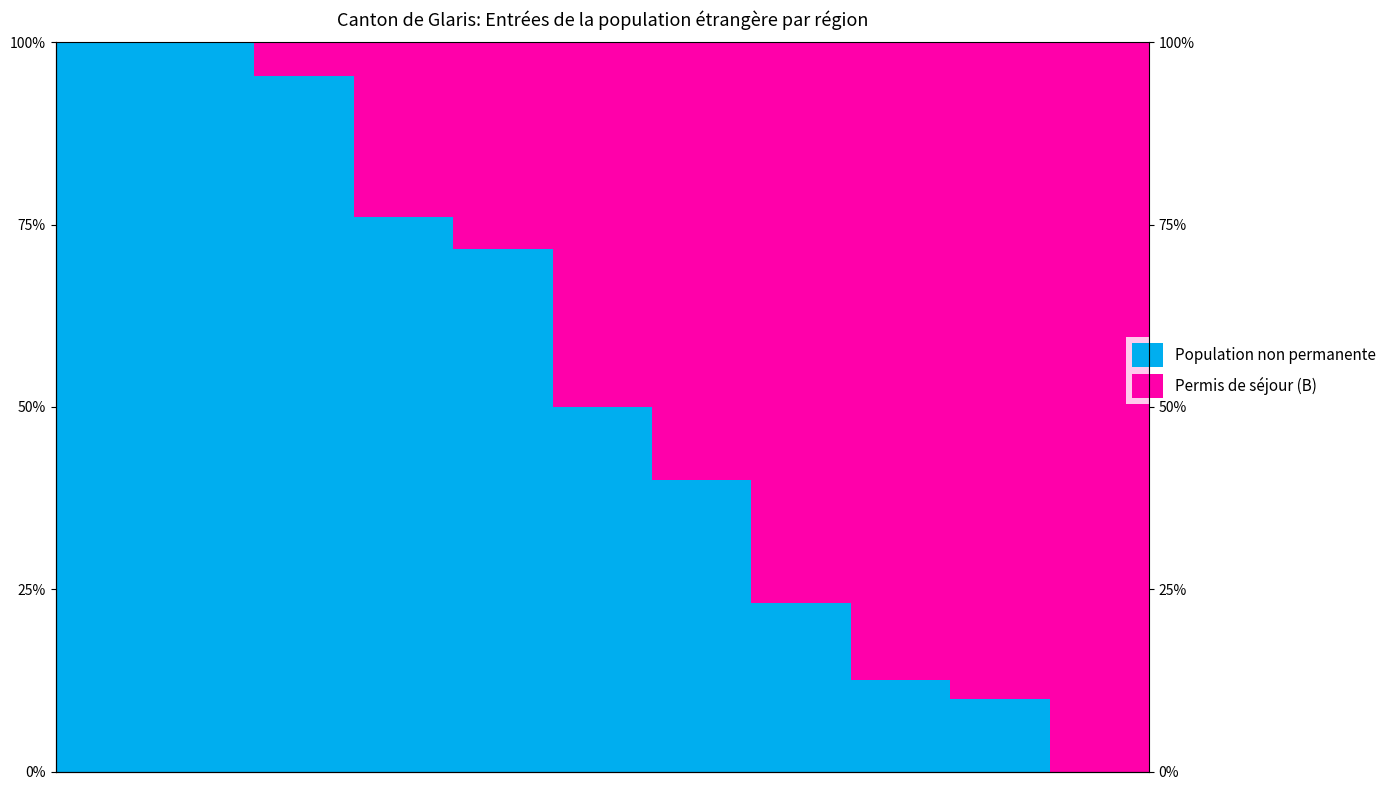

The value of Population non permanente at 5 is 0.5. True or false?

True